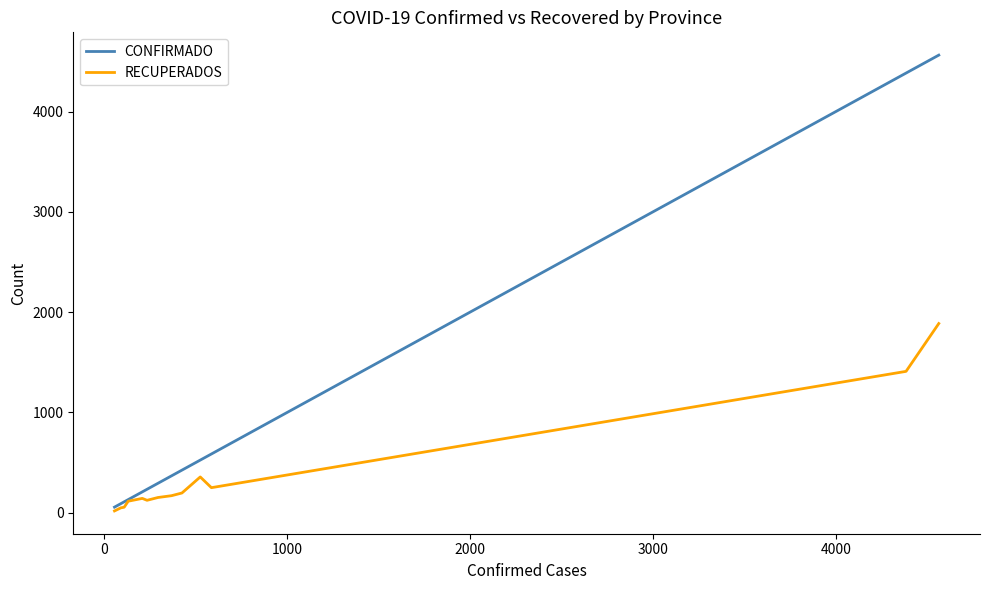

List the series in order of their peak value, lowest first.

RECUPERADOS, CONFIRMADO